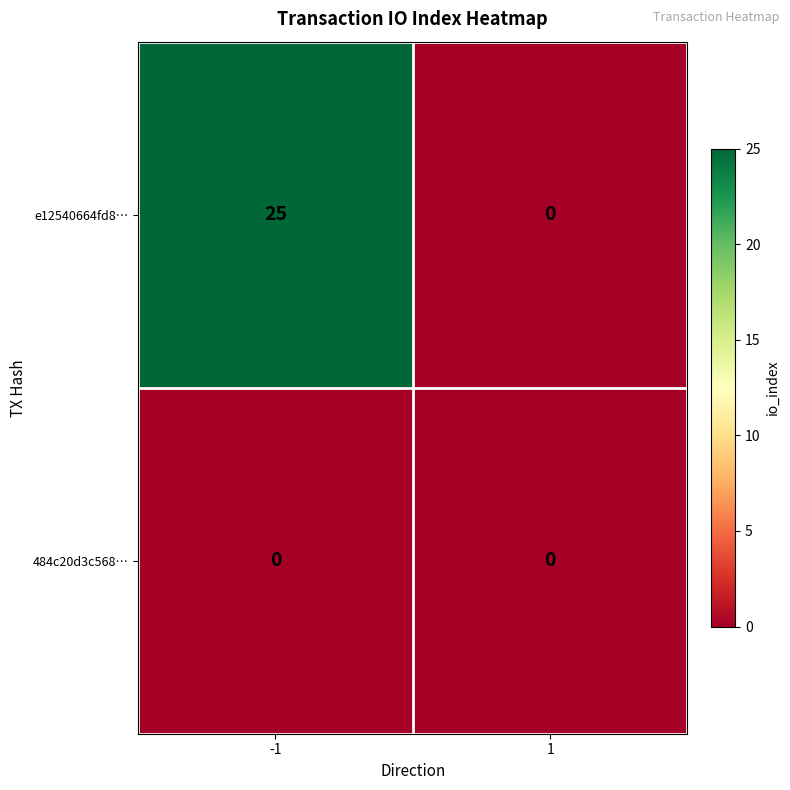

Between -1 and 1, which series saw the biggest shift?

e12540664fd8…